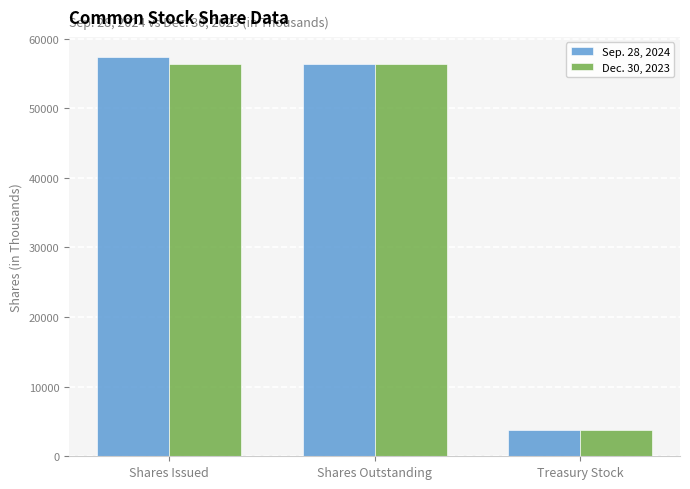

Which series changed the most between Shares Issued and Treasury Stock?

Sep. 28, 2024